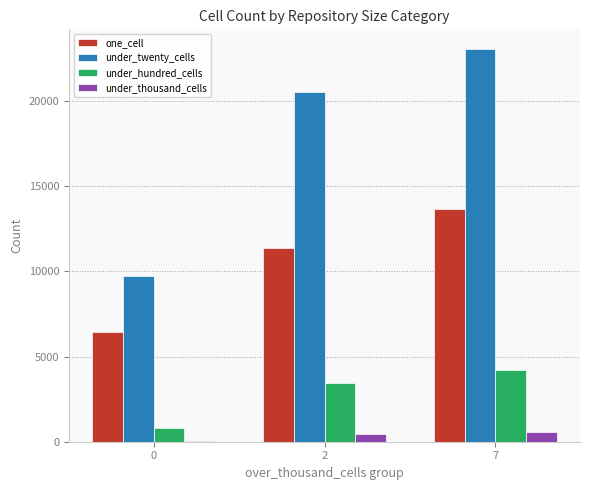

What is the maximum value shown in the chart?

23064